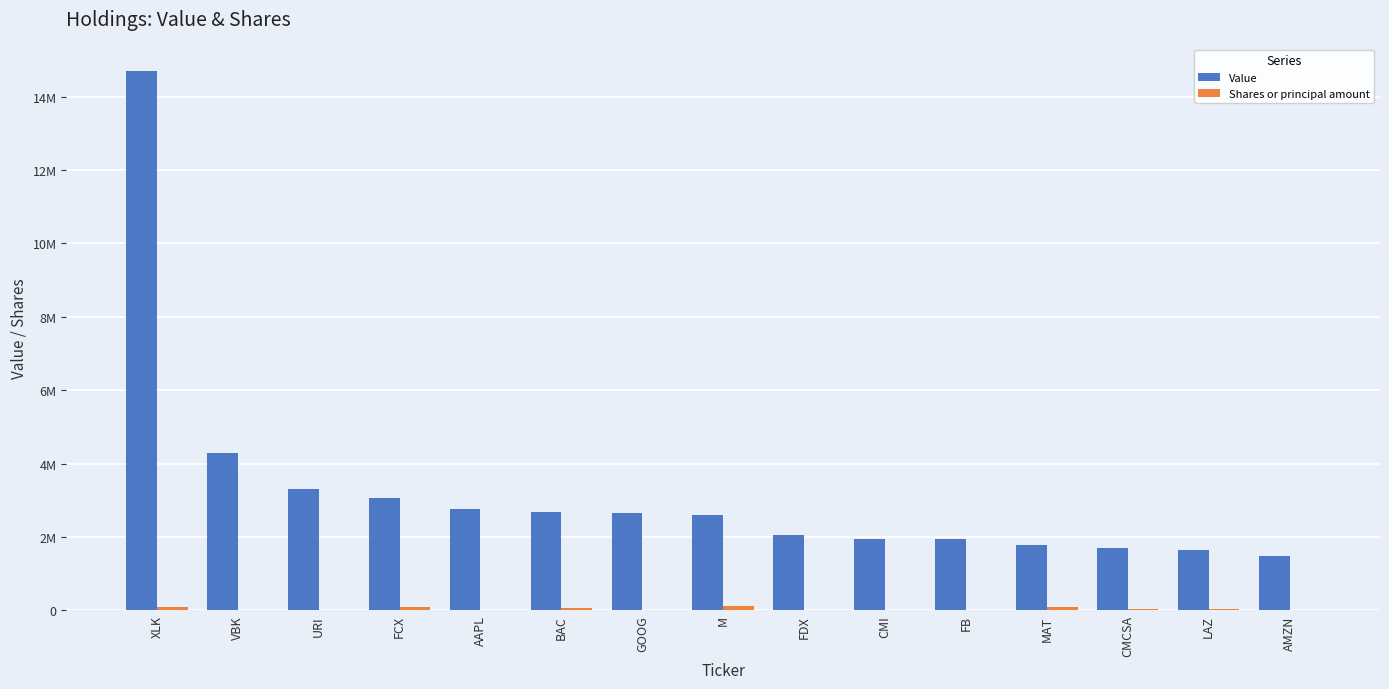

How many data points in Value are less than 2592000?

7